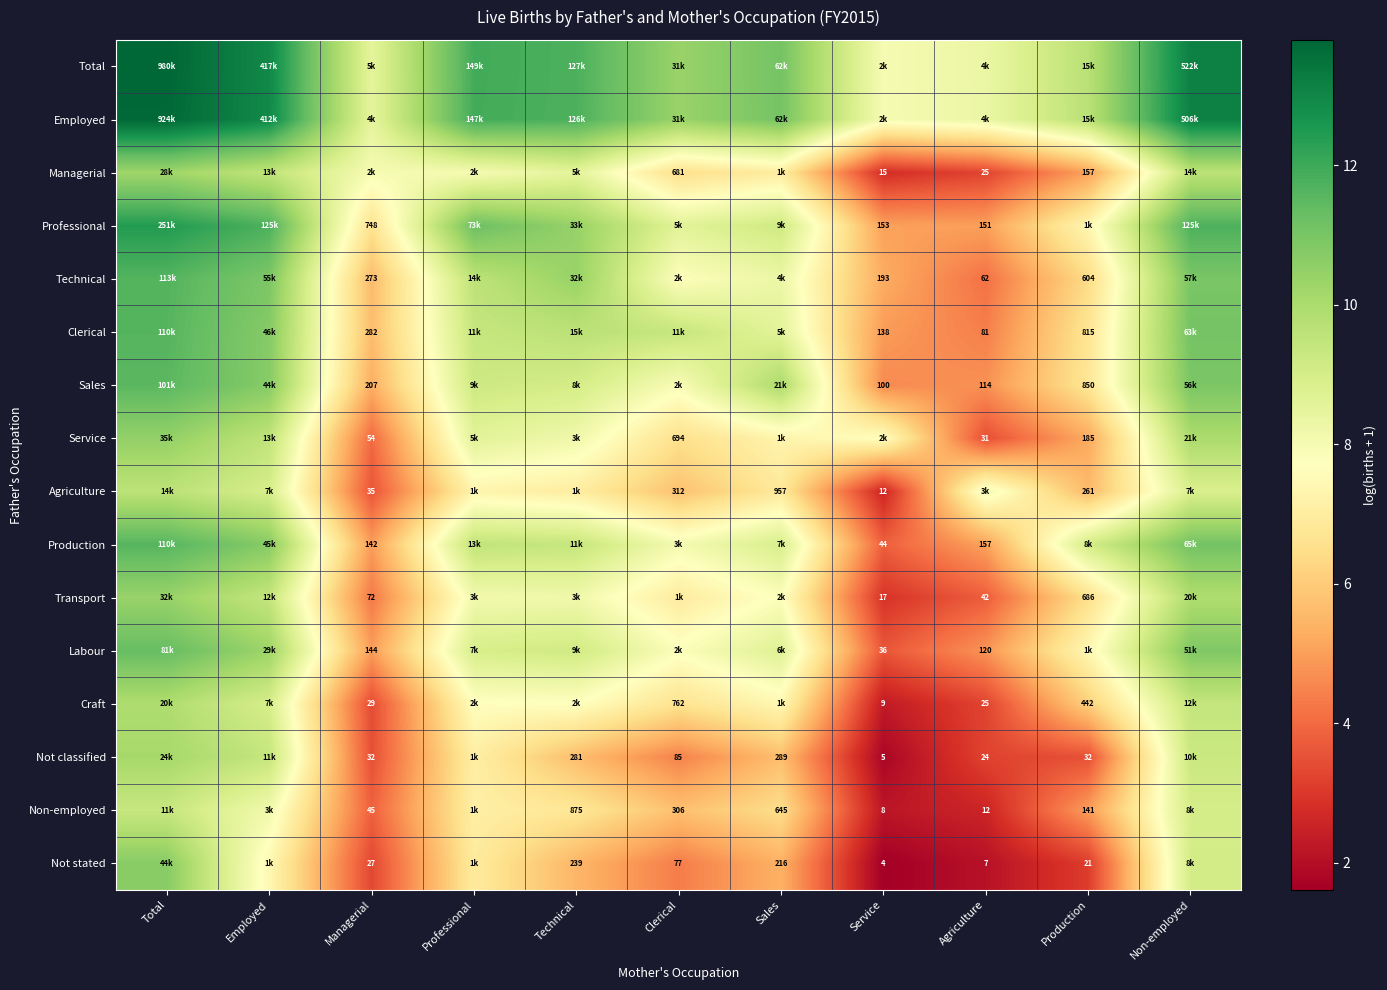

Rank the categories by Not stated value from lowest to highest.

Service, Agriculture, Production, Managerial, Clerical, Sales, Technical, Professional, Employed, Non-employed, Total